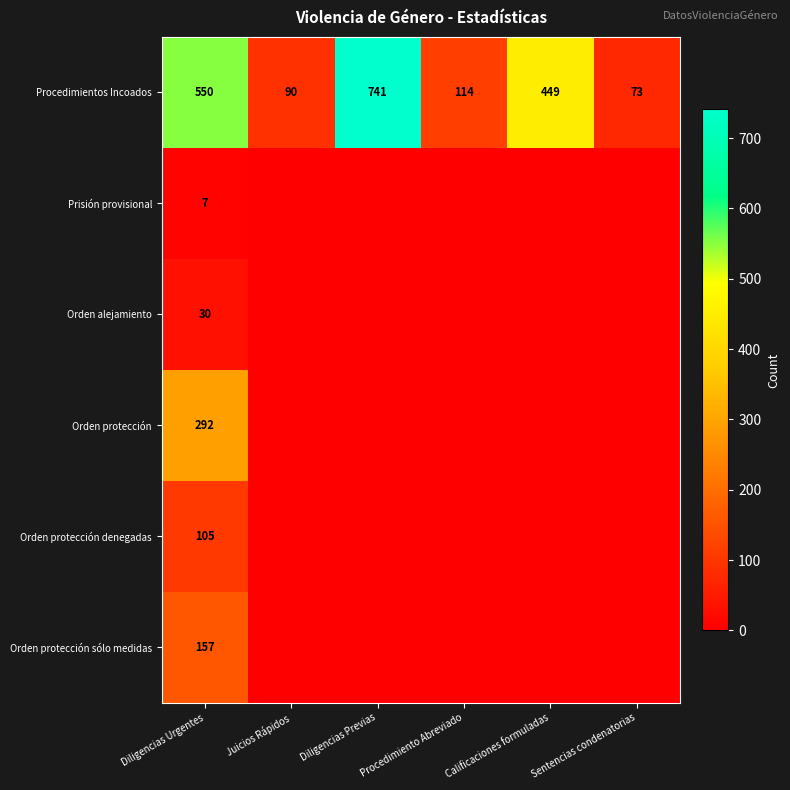

Is it true that Procedimientos Incoados equals 90 at Juicios Rápidos?

True